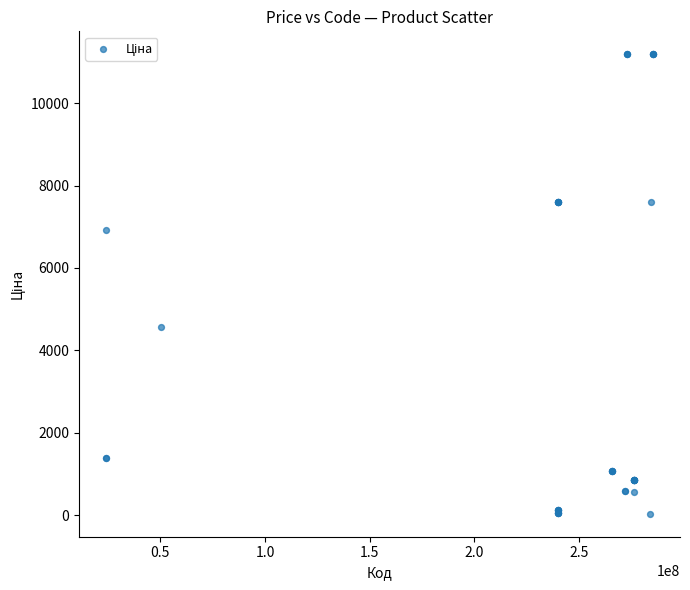

What Y value in the scatter plot is closest to 5610?

4561.9